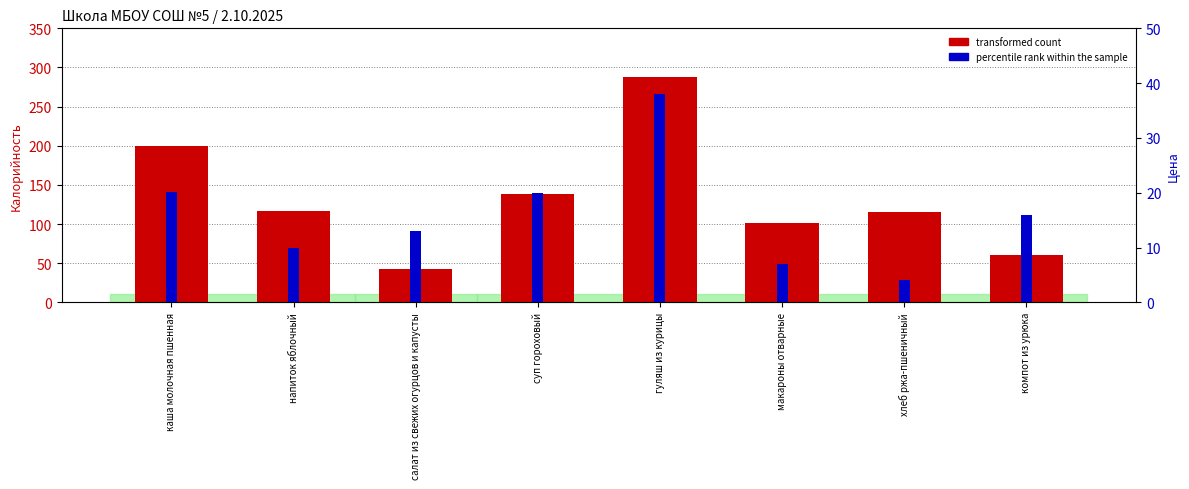

Reading left to right, extract all data points from this chart.

transformed count: каша молочная пшенная=200.0	напиток яблочный=117.0	салат из свежих огурцов и капусты=43.0	суп гороховый=138.0	гуляш из курицы=288.0	макароны отварные=101.0	хлеб ржа-пшеничный=116.0	компот из урюка=60.0
percentile rank within the sample: каша молочная пшенная=20.1	напиток яблочный=9.9	салат из свежих огурцов и капусты=13.0	суп гороховый=20.0	гуляш из курицы=38.0	макароны отварные=7.0	хлеб ржа-пшеничный=4.0	компот из урюка=16.0